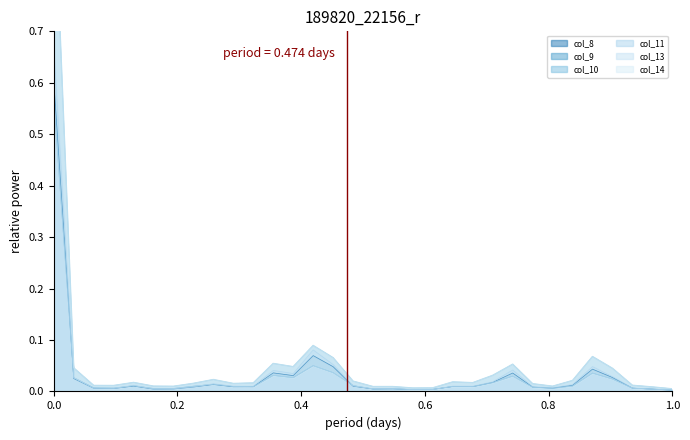

At how many categories does at least one series exceed 0?

32